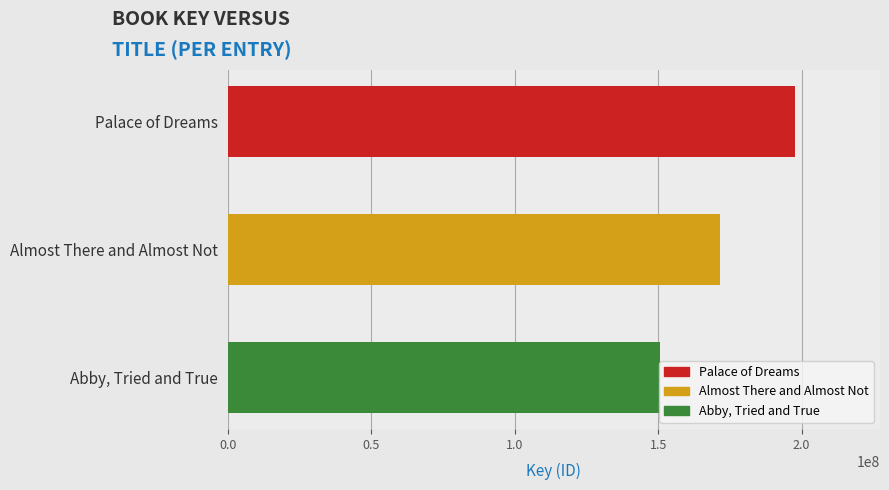

List the labels in order of value, smallest first.

Abby, Tried and True, Almost There and Almost Not, Palace of Dreams